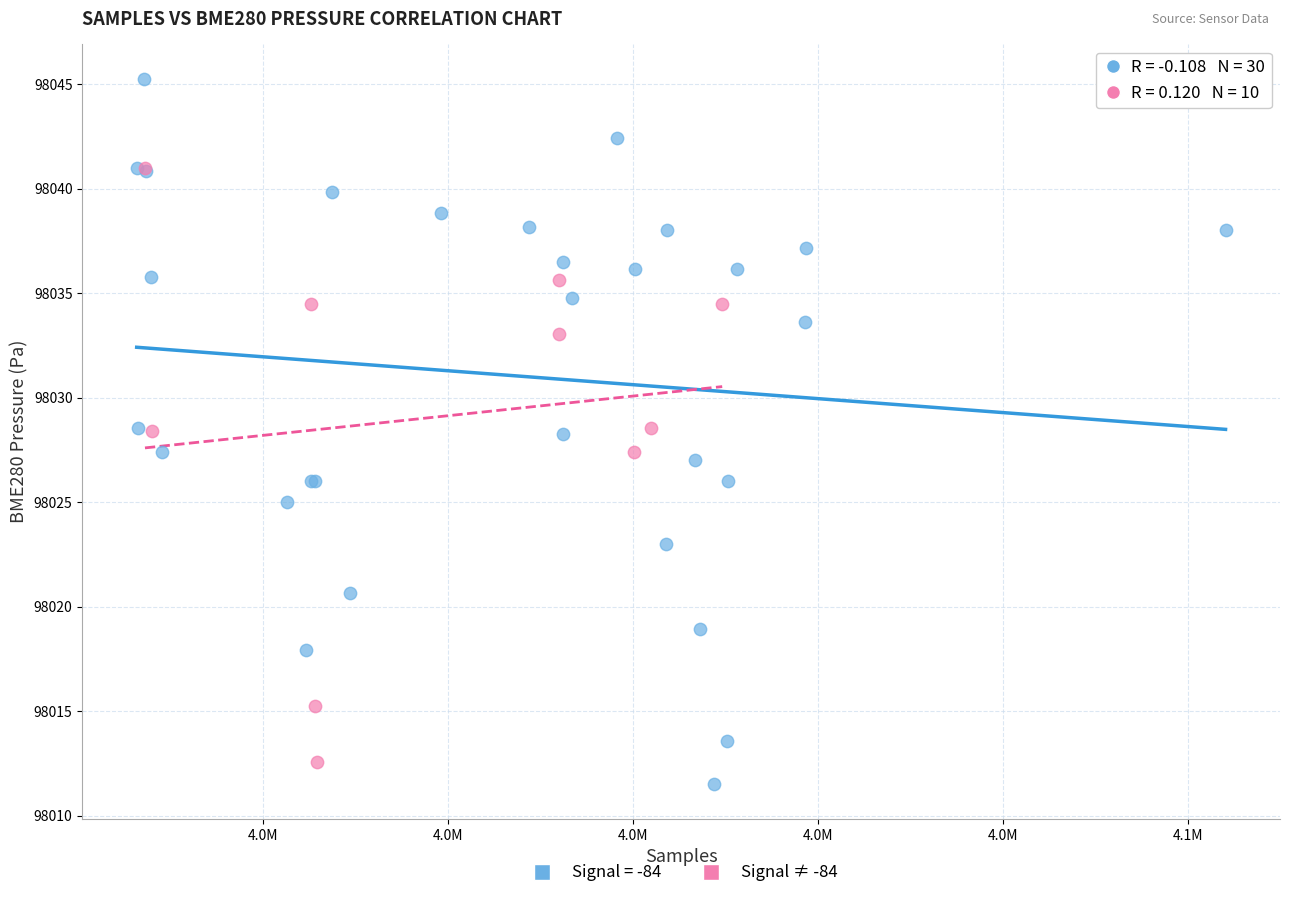

Which series contains the highest Y value?

Signal = -84